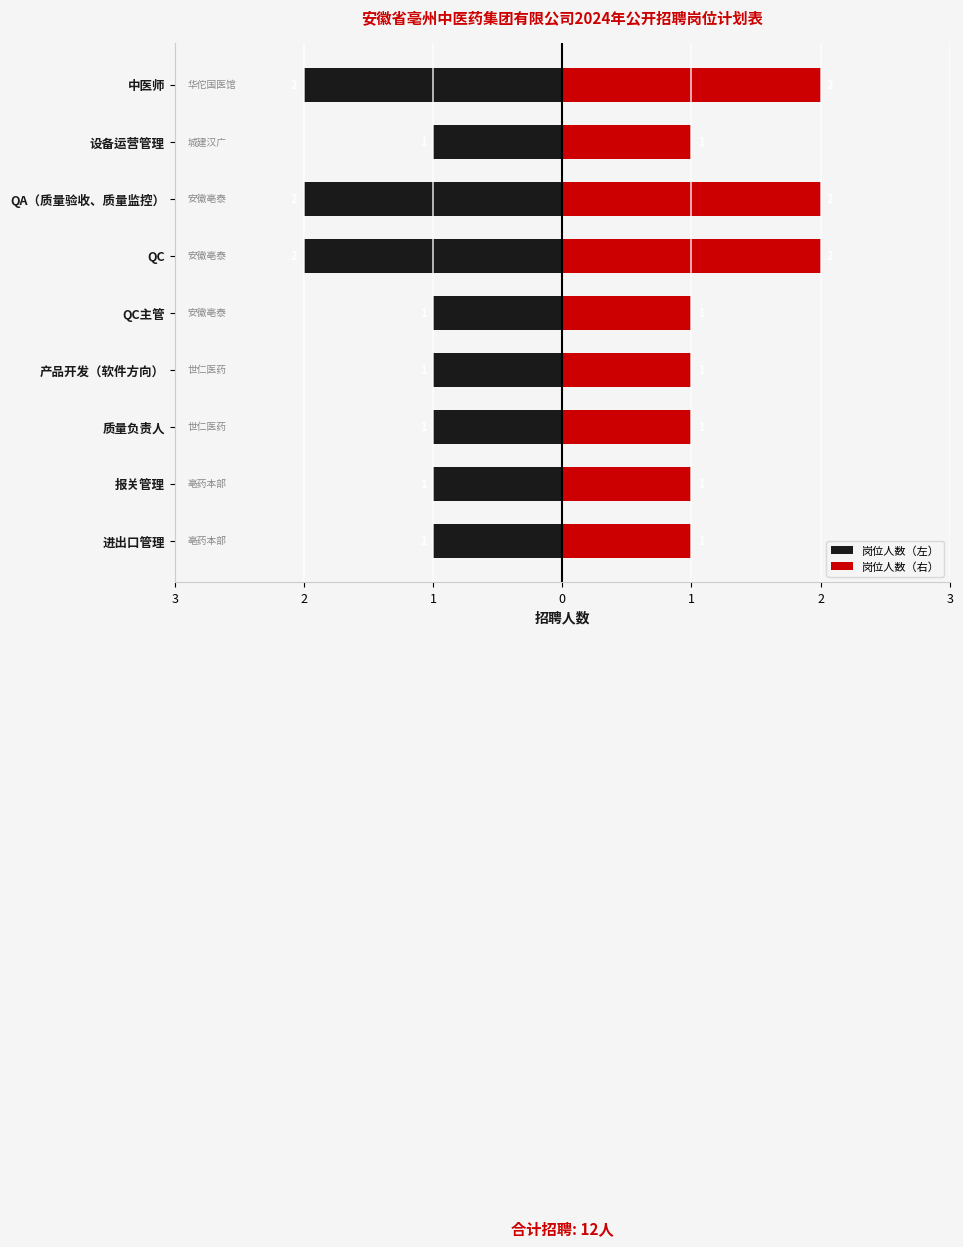

What is the average value of the 岗位人数（右） series?

1